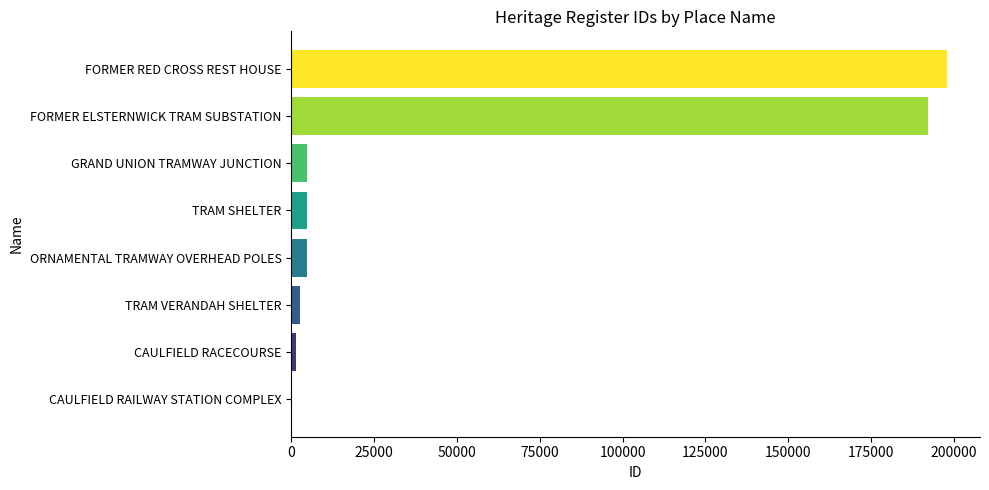

Between GRAND UNION TRAMWAY JUNCTION and FORMER ELSTERNWICK TRAM SUBSTATION, which is larger?

FORMER ELSTERNWICK TRAM SUBSTATION